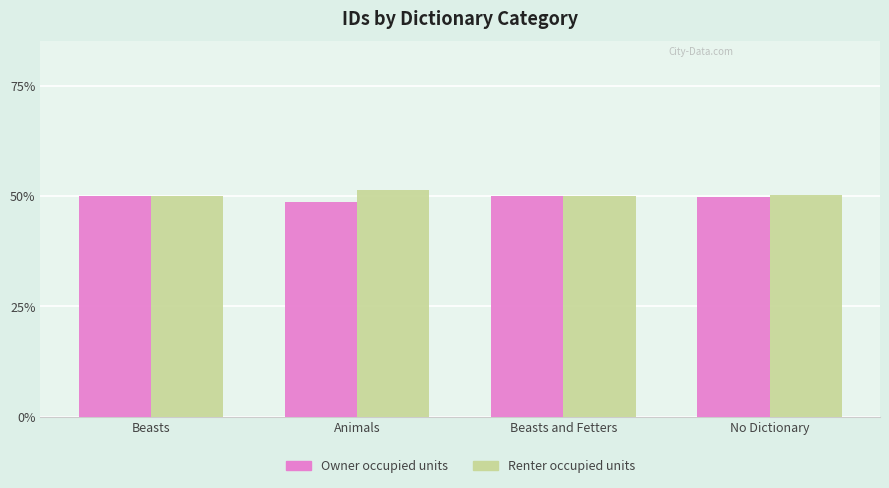

How many bars are there in total?

8